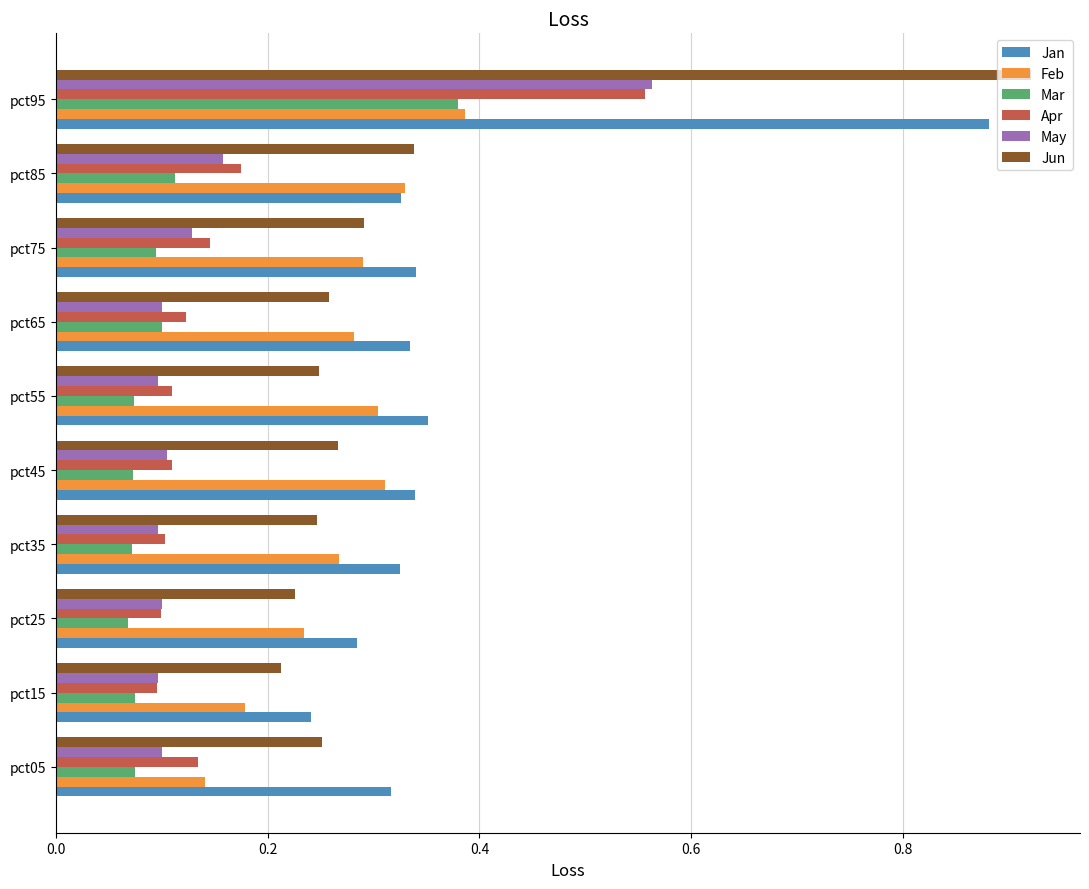

Which category has the lowest value in the Feb series?

pct05